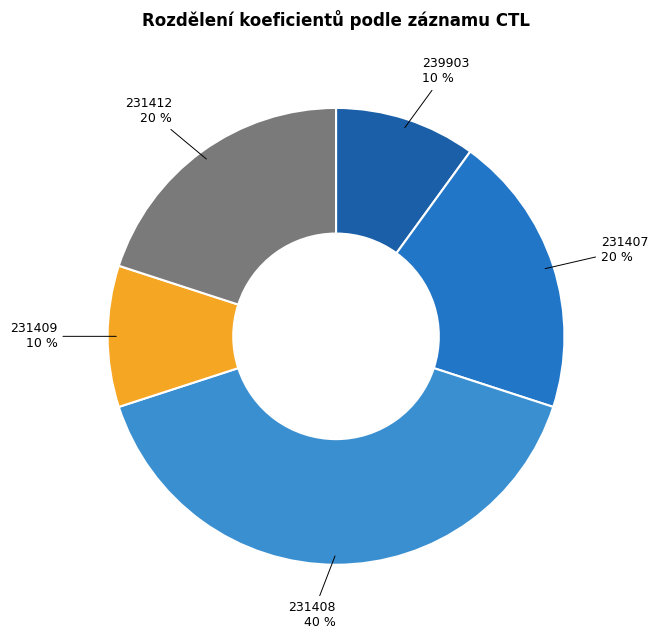

Combined, do 231412 and 239903 account for over 50%?

No